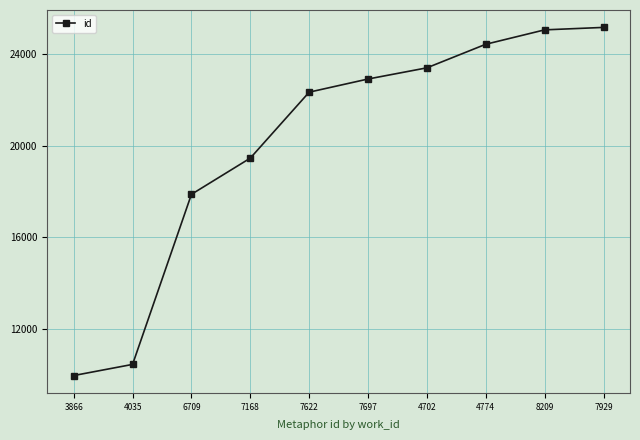

Is it true that the value at 3866 is 16461?

False